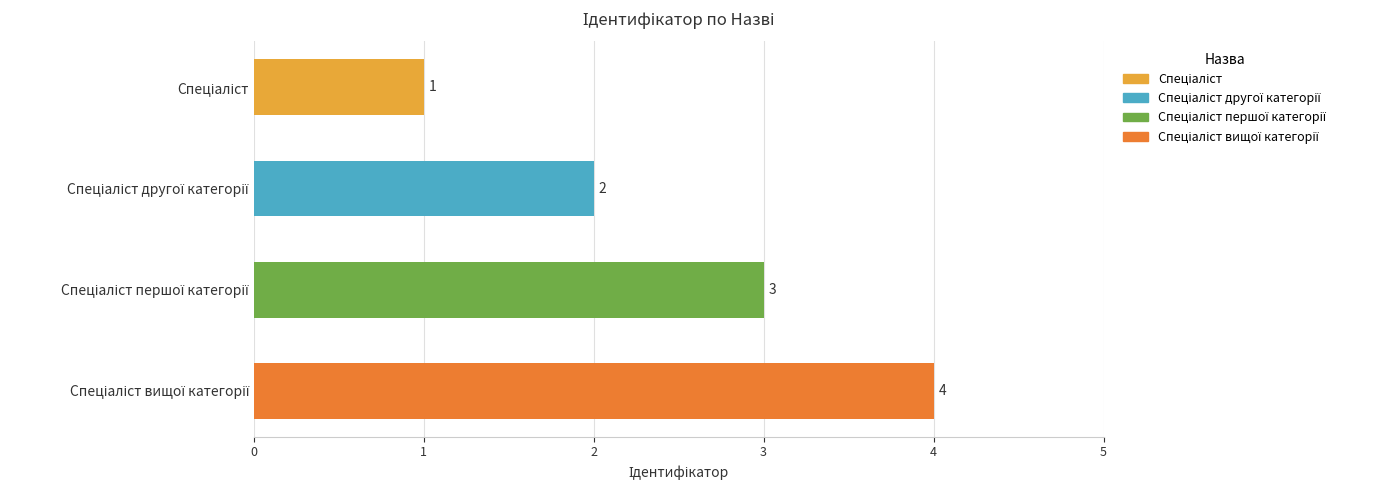

What is the sum of all values?

10